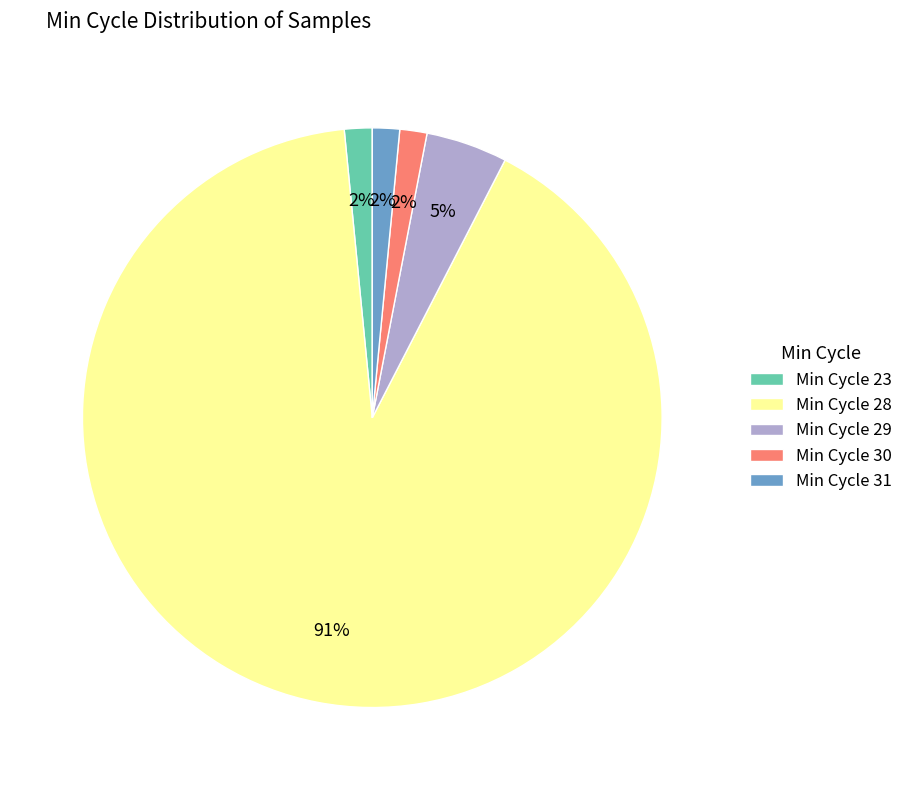

To the nearest percent, what portion does Min Cycle 31 represent?

2%